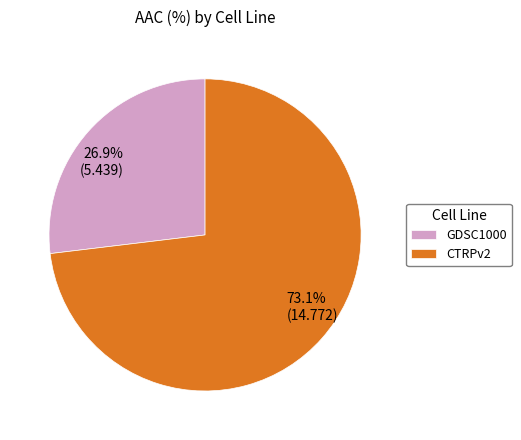

What percentage is the CTRPv2 slice, to the nearest percent?

73%